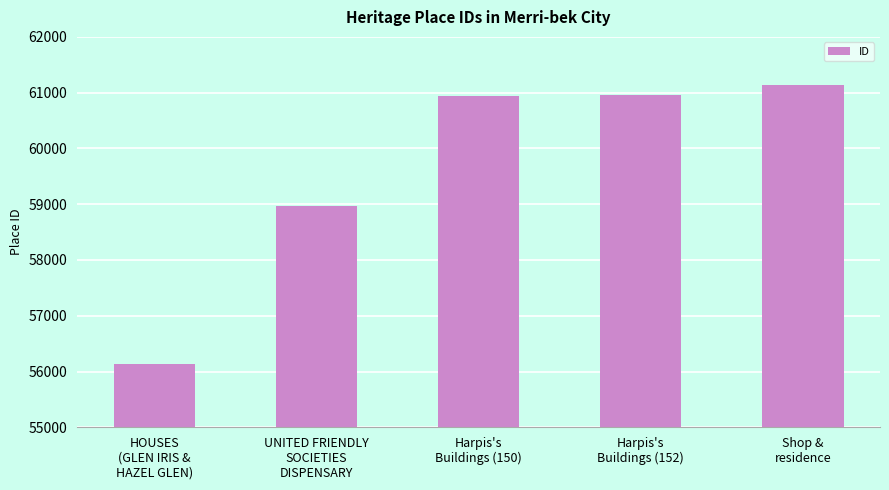

What is the difference between the maximum and minimum values?

5001